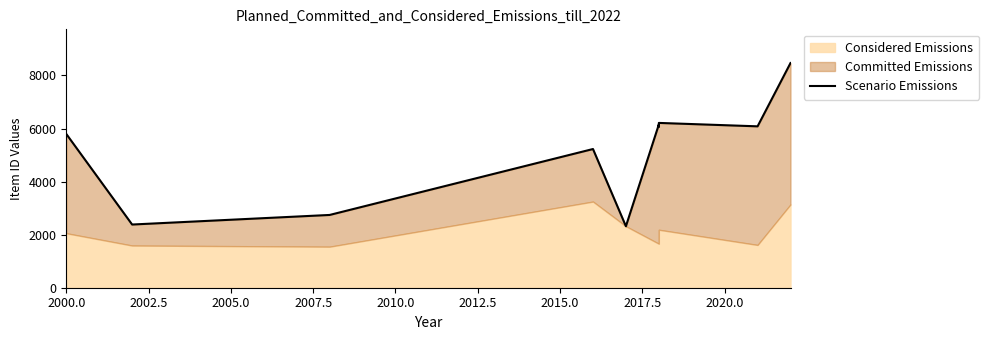

What is the change in value from 2002.5 to 2017.5?

+3830